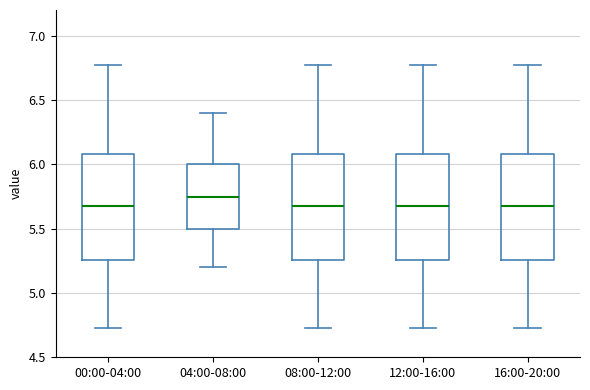

Which box has the highest median line?

04:00-08:00